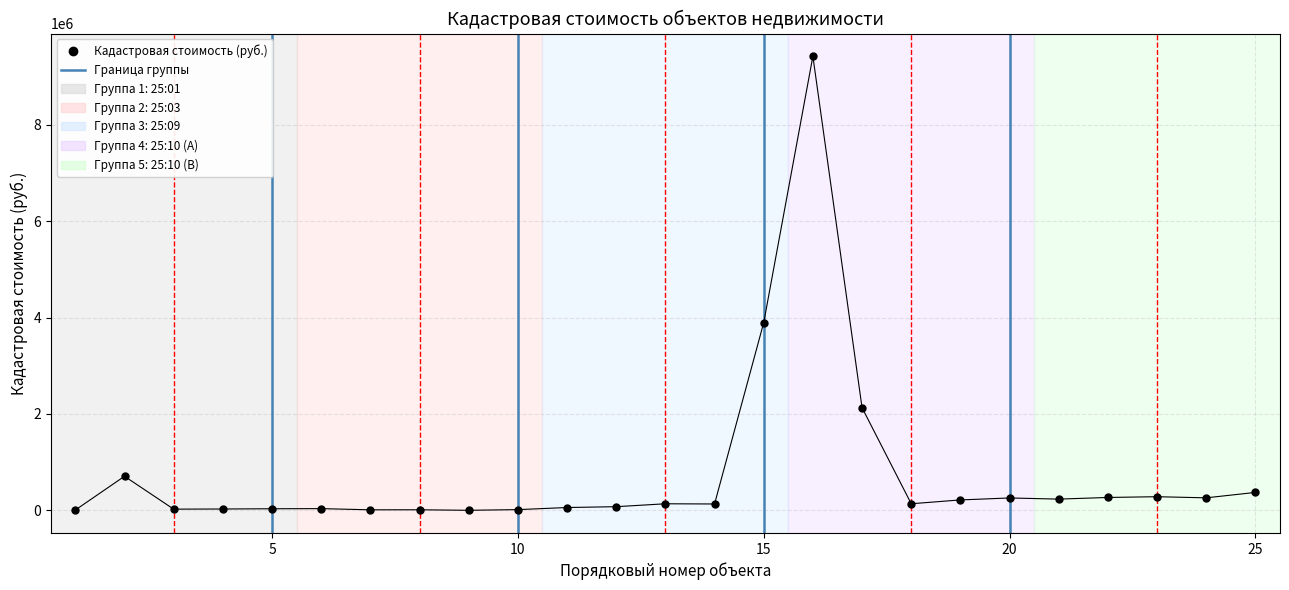

What is the range of Y values (max minus min)?

9413650.0